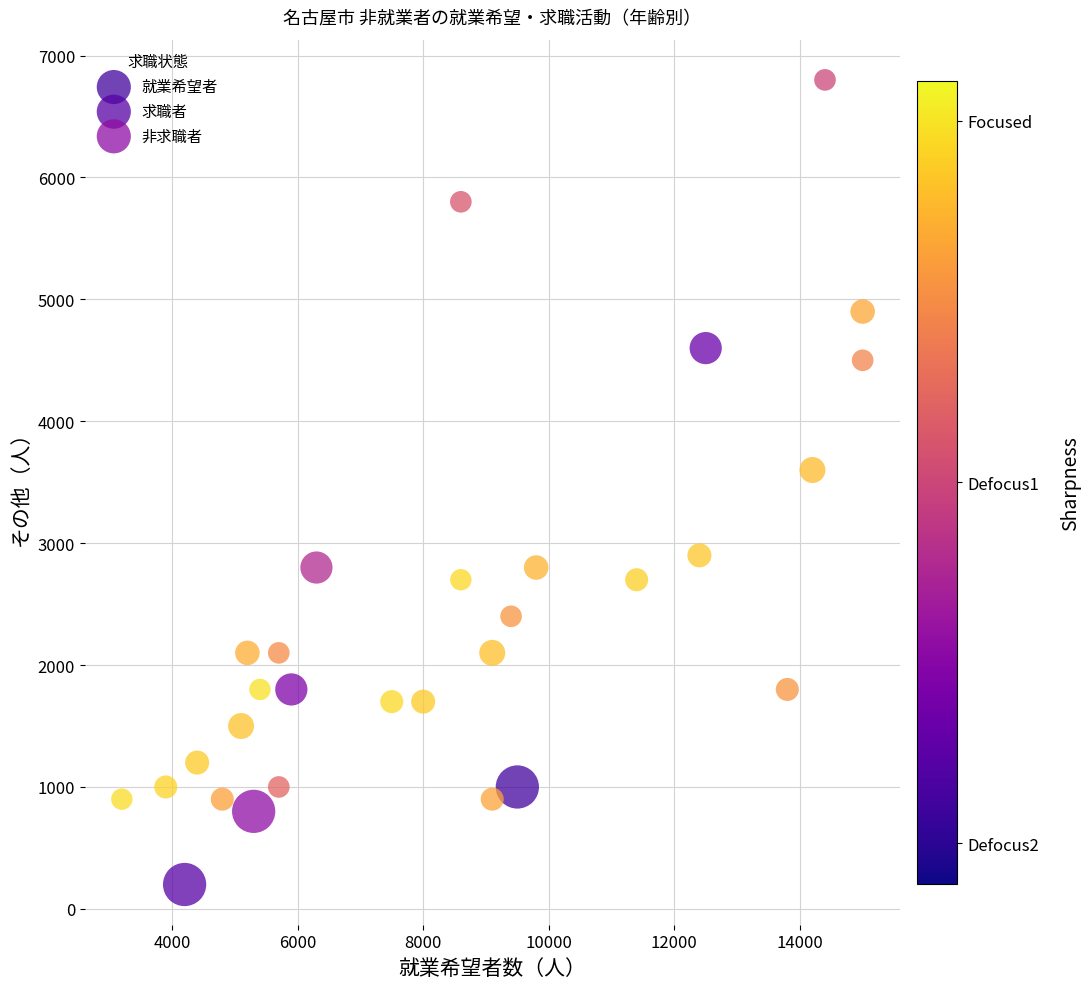

Which series contains the highest Y value?

就業希望者